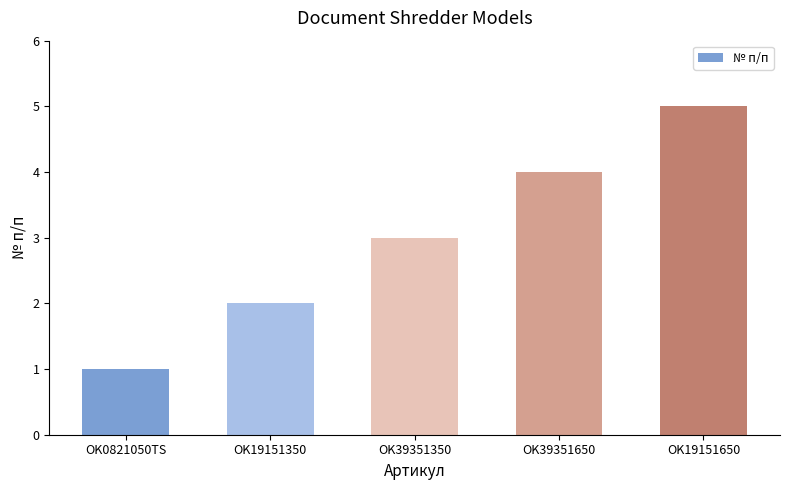

True or false: the data shows 4 at OK39351650.

True